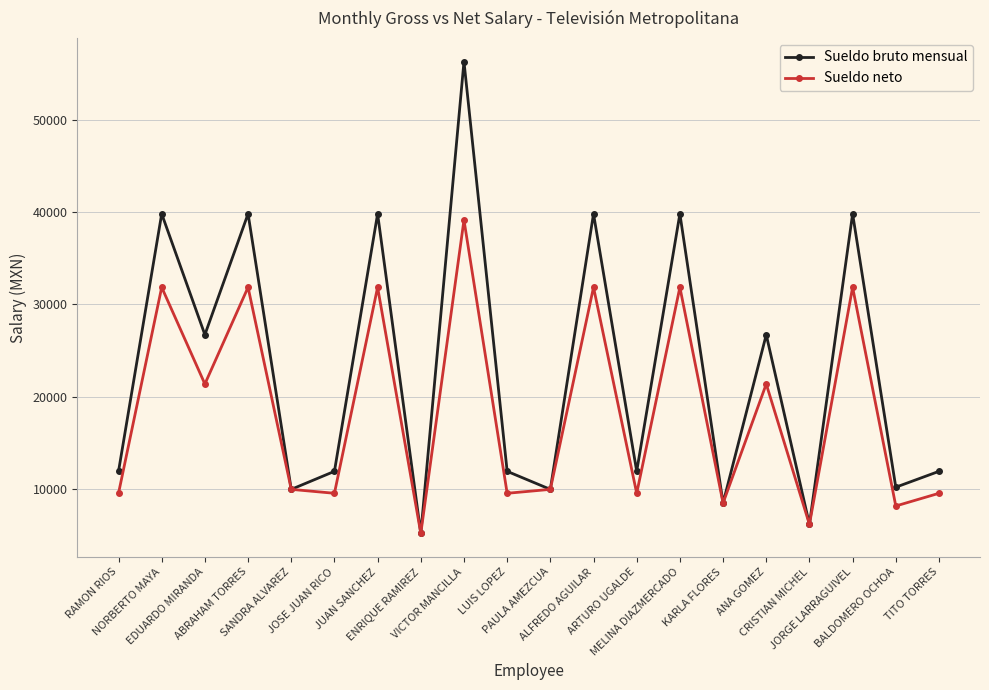

Reading left to right, transcribe all the data shown in this chart.

Sueldo bruto mensual: RAMON RIOS=11896.0	NORBERTO MAYA=39801.0	EDUARDO MIRANDA=26698.0	ABRAHAM TORRES=39801.0	SANDRA ALVAREZ=9942.2	JOSE JUAN RICO=11896.0	JUAN SANCHEZ=39801.0	ENRIQUE RAMIREZ=5175.0	VICTOR MANCILLA=56296.0	LUIS LOPEZ=11896.0	PAULA AMEZCUA=9942.2	ALFREDO AGUILAR=39801.0	ARTURO UGALDE=11896.0	MELINA DIAZMERCADO=39801.0	KARLA FLORES=8458.8	ANA GOMEZ=26698.0	CRISTIAN MICHEL=6146.6	JORGE LARRAGUIVEL=39801.0	BALDOMERO OCHOA=10175.6	TITO TORRES=11896.0
Sueldo neto: RAMON RIOS=9516.8	NORBERTO MAYA=31840.8	EDUARDO MIRANDA=21358.4	ABRAHAM TORRES=31840.8	SANDRA ALVAREZ=9942.2	JOSE JUAN RICO=9516.8	JUAN SANCHEZ=31840.8	ENRIQUE RAMIREZ=5175.0	VICTOR MANCILLA=39125.7	LUIS LOPEZ=9516.8	PAULA AMEZCUA=9942.2	ALFREDO AGUILAR=31840.8	ARTURO UGALDE=9516.8	MELINA DIAZMERCADO=31840.8	KARLA FLORES=8458.8	ANA GOMEZ=21358.4	CRISTIAN MICHEL=6146.6	JORGE LARRAGUIVEL=31840.8	BALDOMERO OCHOA=8140.5	TITO TORRES=9516.8